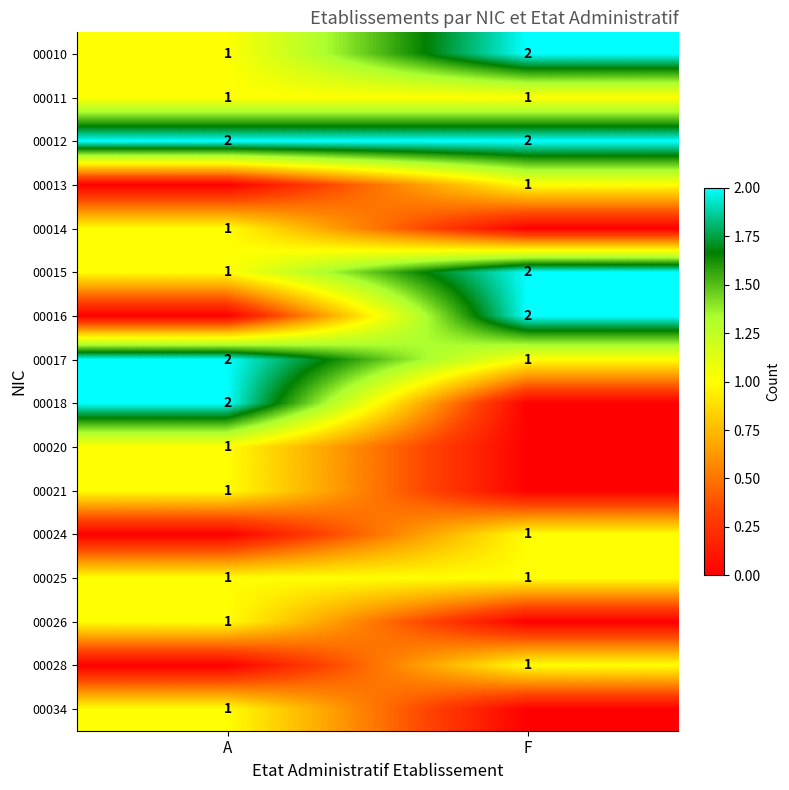

The value of 00025 at F is 0. True or false?

False